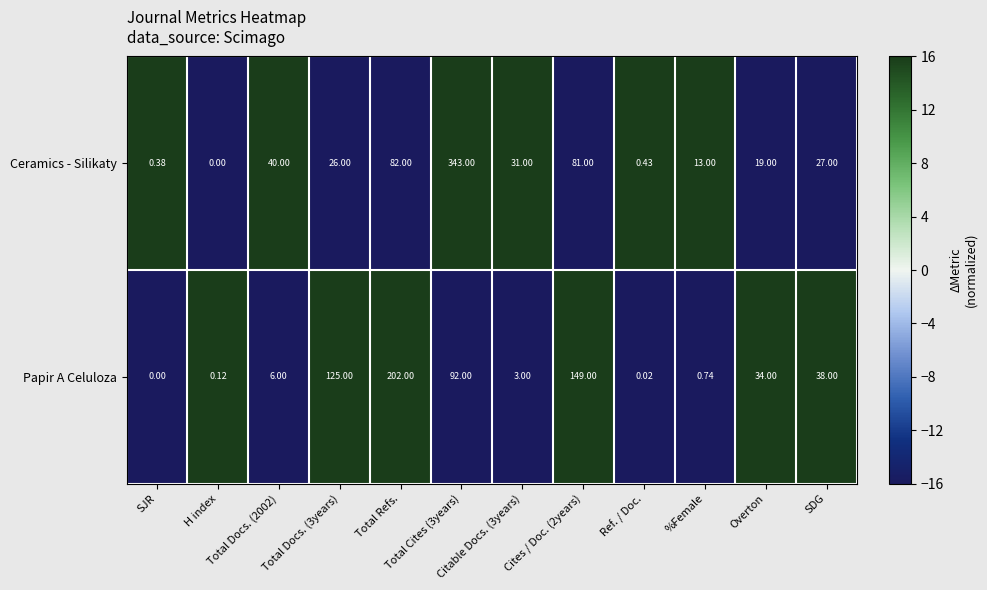

List the series in order of their overall mean, highest first.

Ceramics - Silikaty, Papir A Celuloza